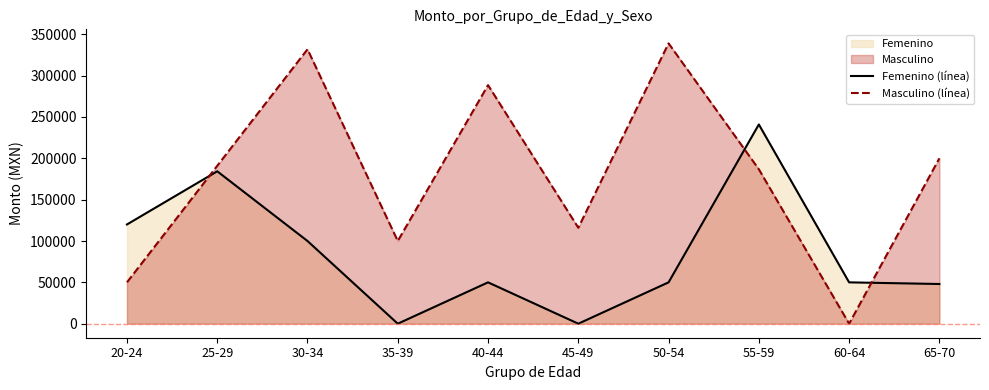

What is the difference between the maximum and minimum values in the Femenino (línea) series?

240920